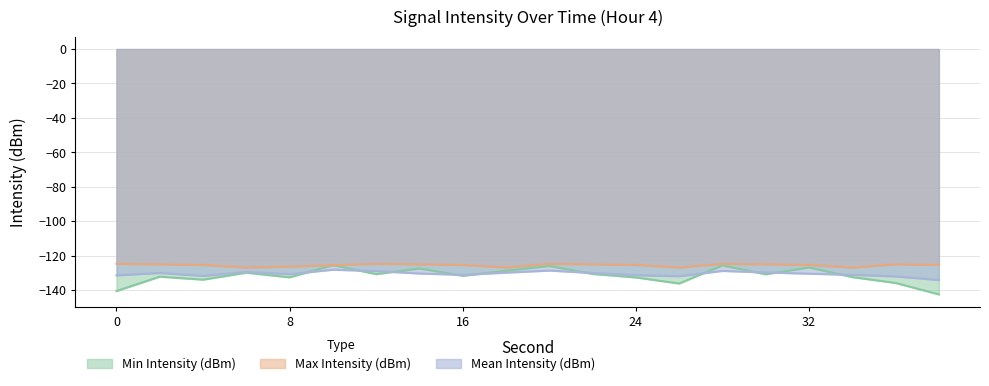

Between 10 and 20, which series saw the biggest shift?

Max Intensity (dBm)